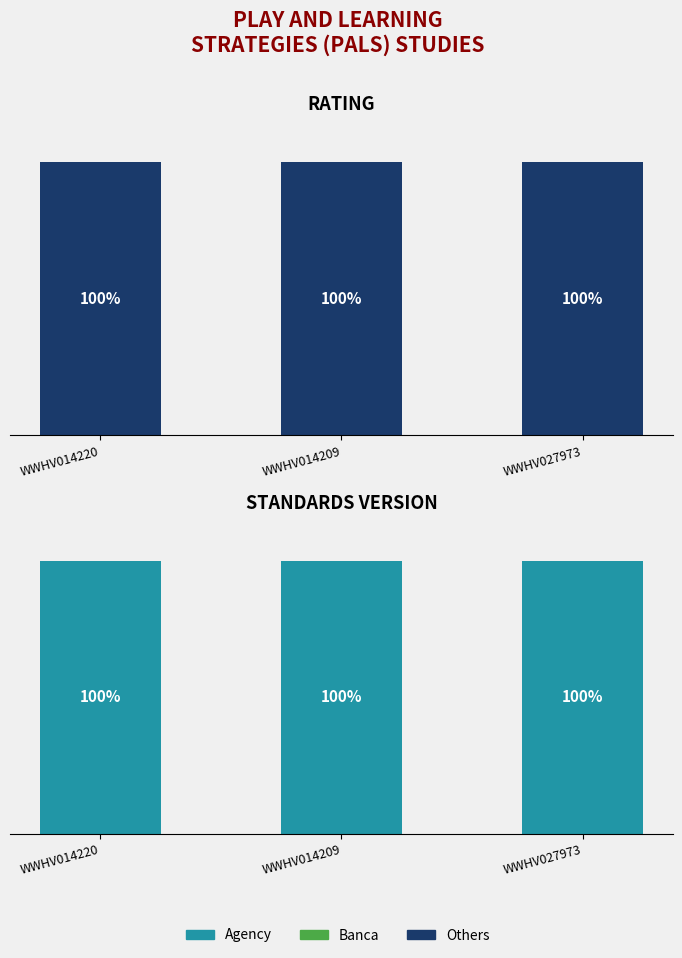

True or false: Banca has a value of 0 at WWHV027973.

True